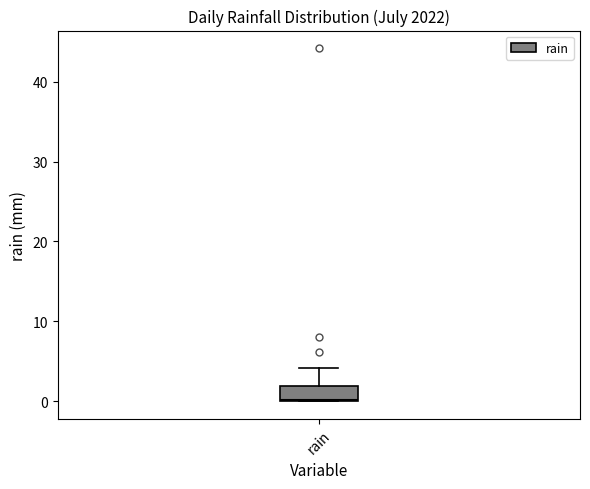

Read this box plot against the y-axis: the position of the median line, the range covered by the box, and the ends of both whiskers. The values are not printed on the chart, so give them approximately, as read against the axis.

median 0, box 0 to 2, whiskers 0 to 4